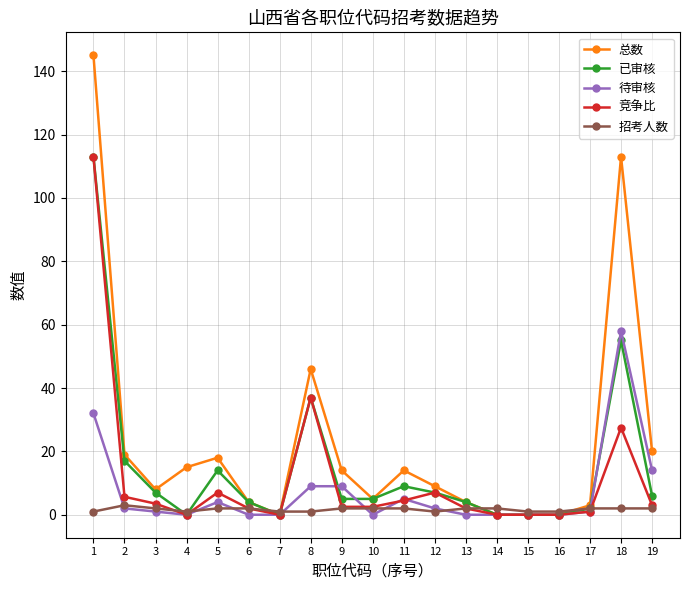

What is the spread (max minus min) of values at 14?

2.0